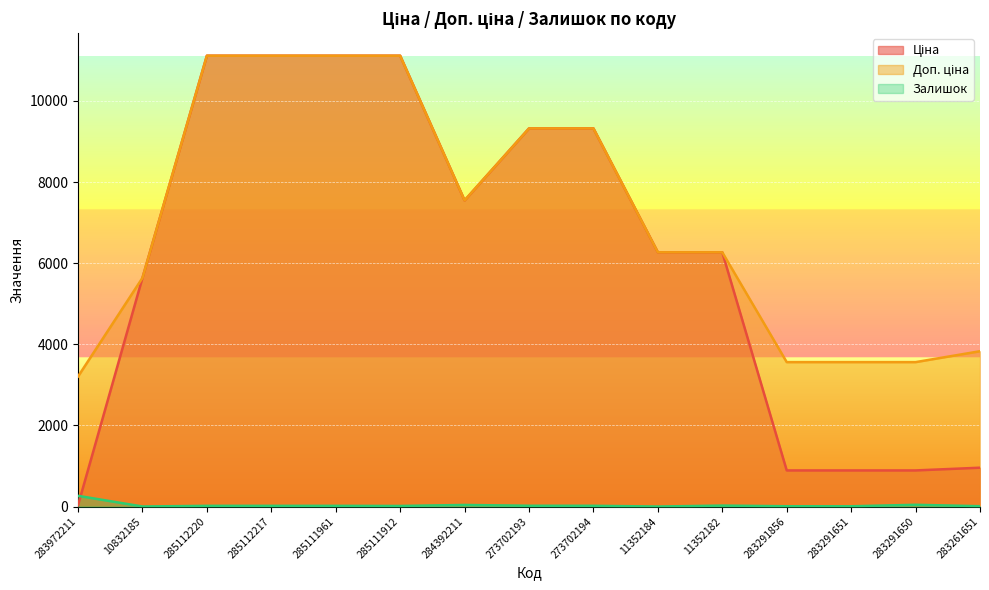

The Ціна series shows 9321.4 at 273702193. True or false?

True